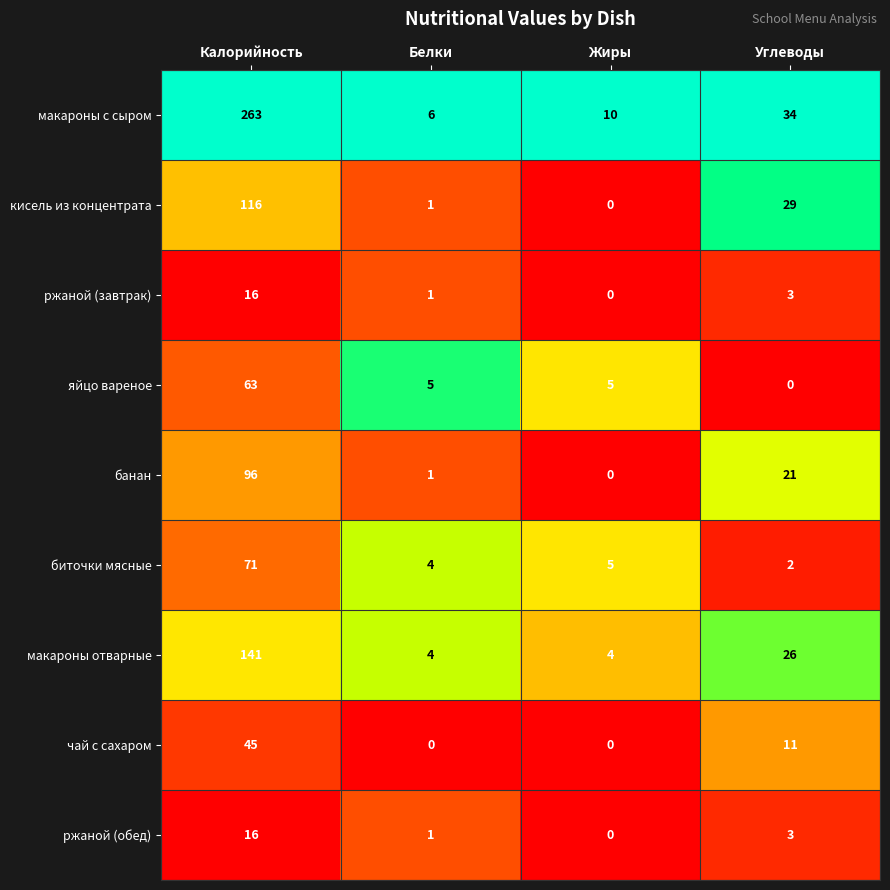

At which category is the sum across all series the highest?

Калорийность